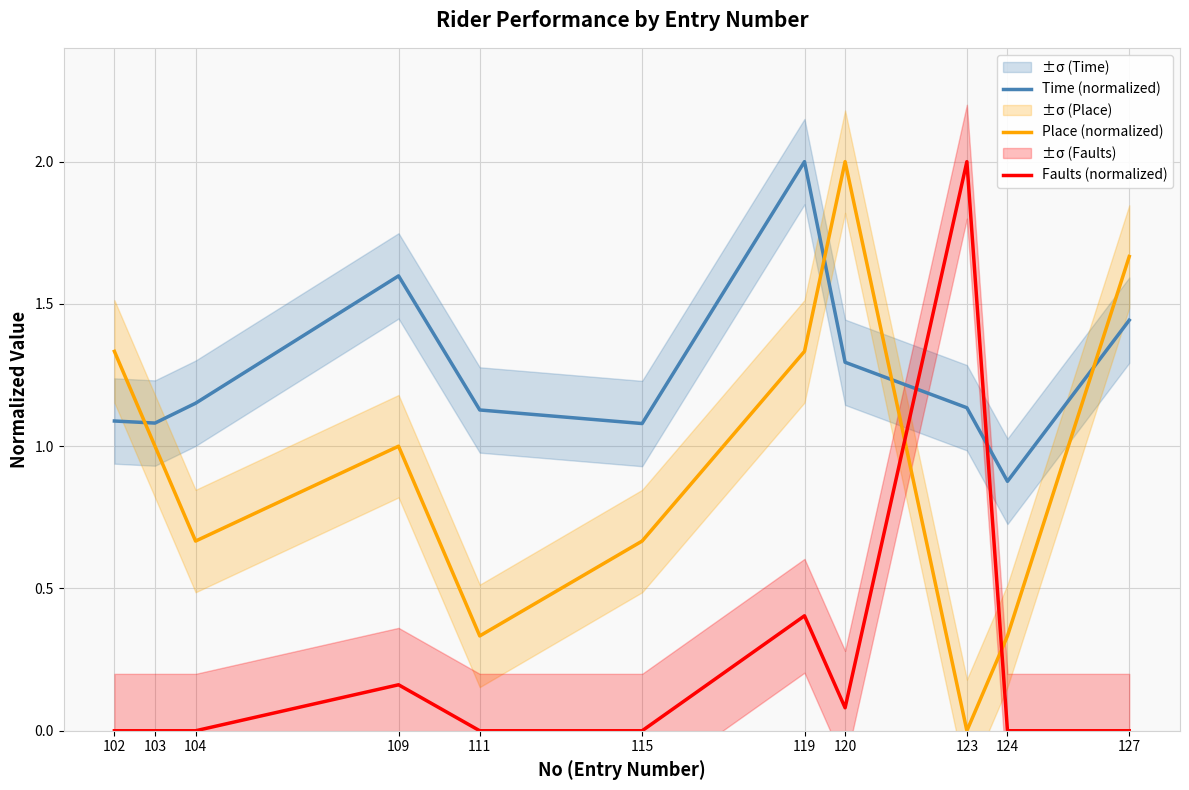

Is this an area chart (filled region under the line)?

No